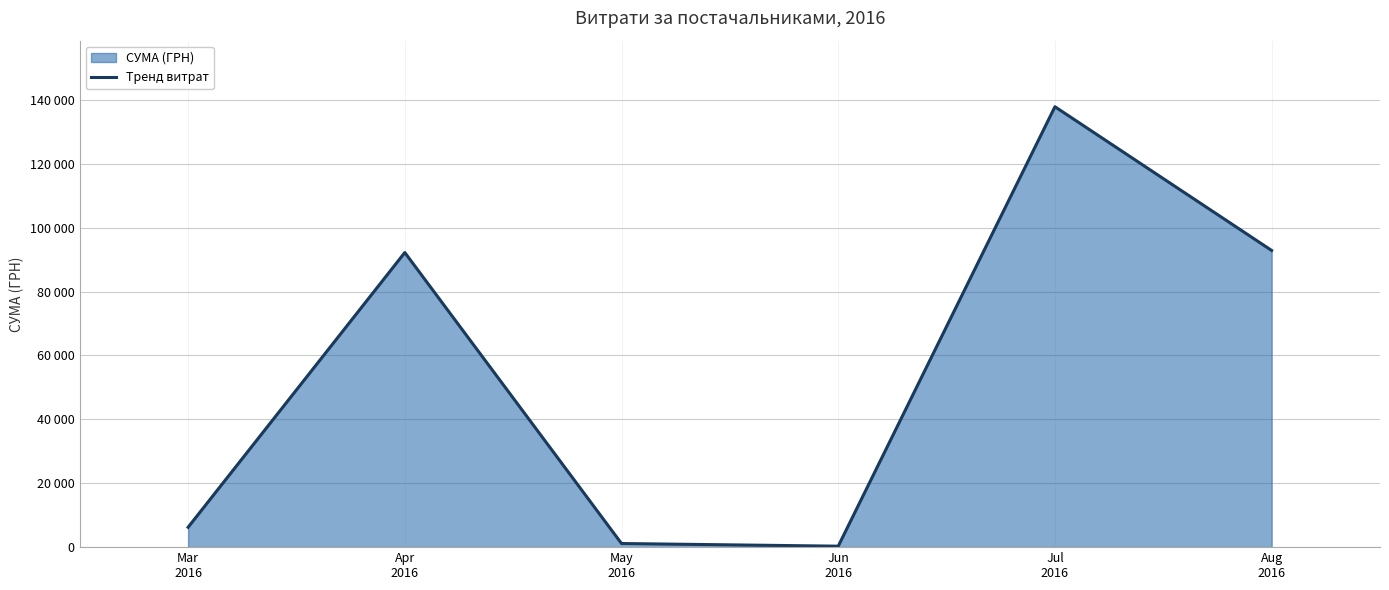

Reading right to left, what are all the values shown in this chart?

Aug
2016=92856.7	Jul
2016=137843.0	Jun
2016=300.0	May
2016=1134.2	Apr
2016=92212.2	Mar
2016=6218.4